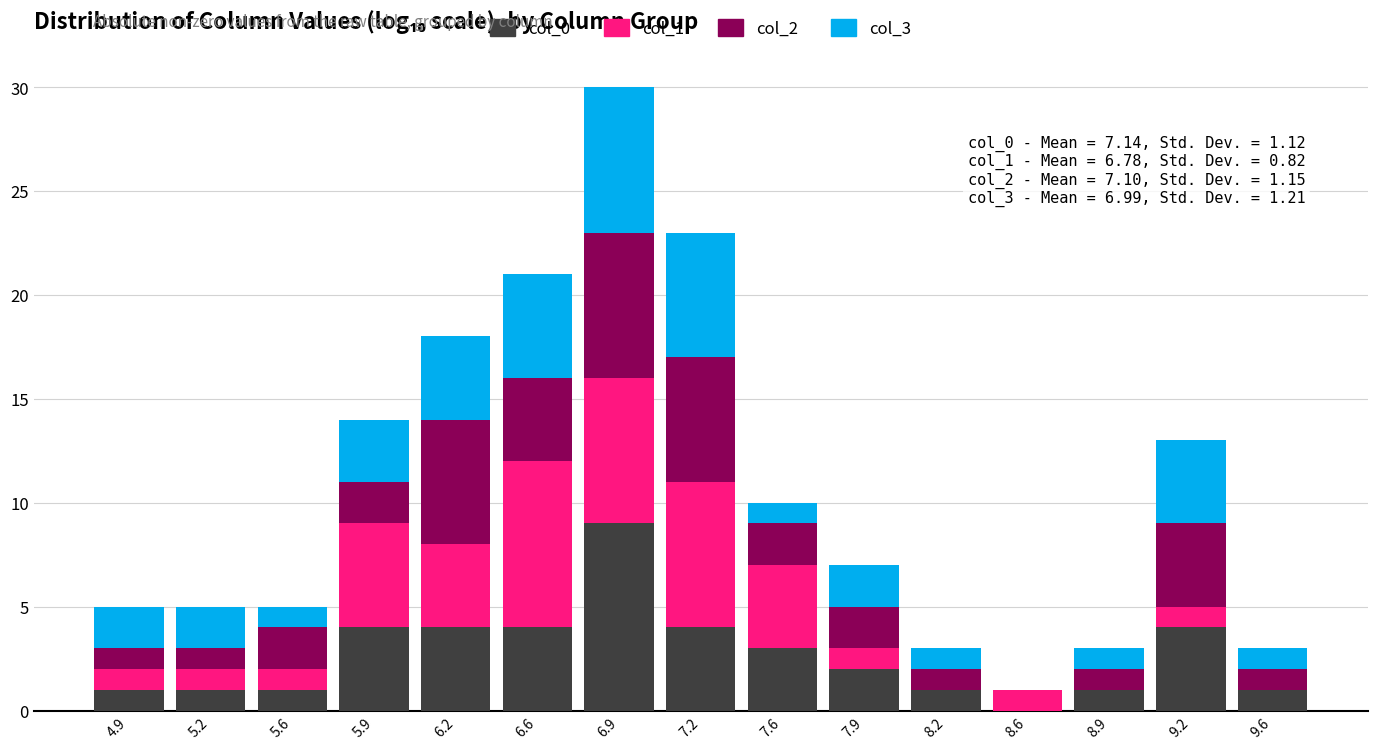

Which range on the x-axis has the tallest stacked bar (by total height)?

6.75 to 7.10